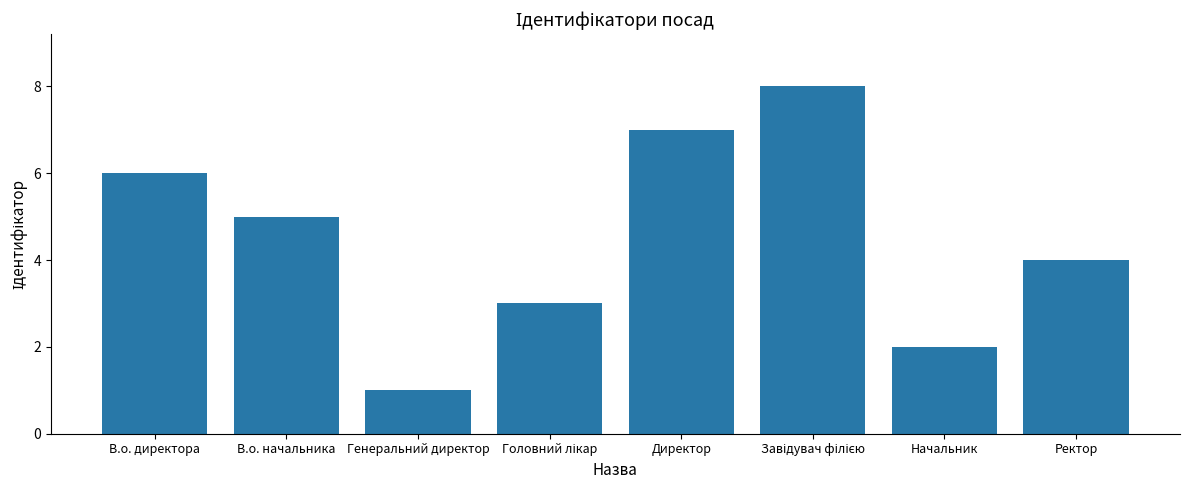

Which category has the lowest value across all series?

Генеральний директор